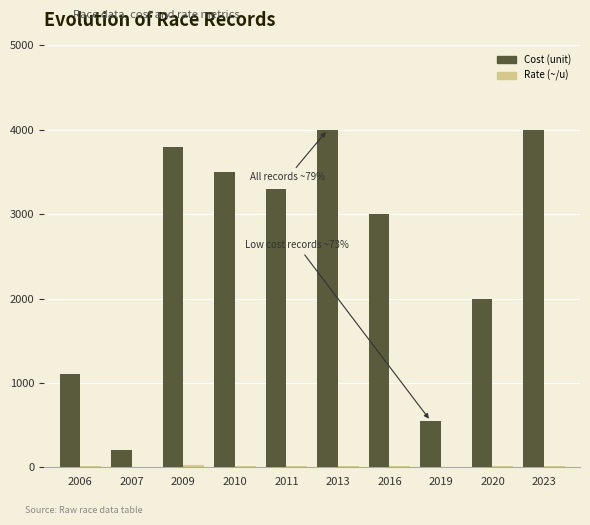

The Cost (unit) series shows 3800.0 at 2009. True or false?

True